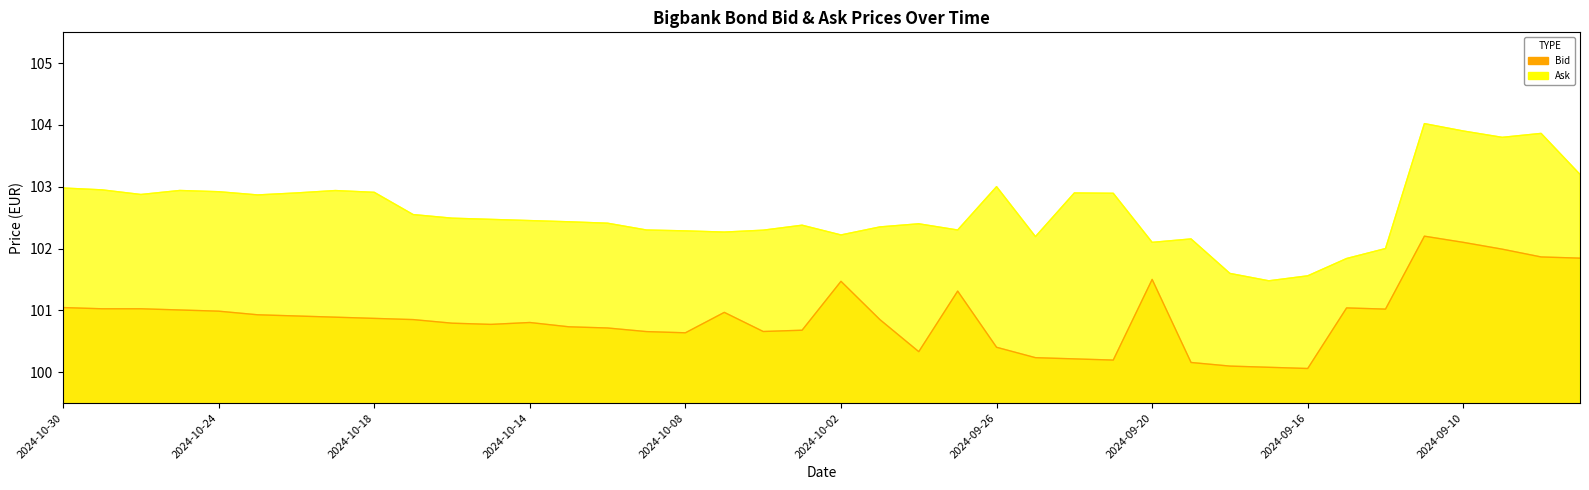

Is the value of Ask at 2024-10-21 greater than the value of Bid at 2024-09-23?

Yes